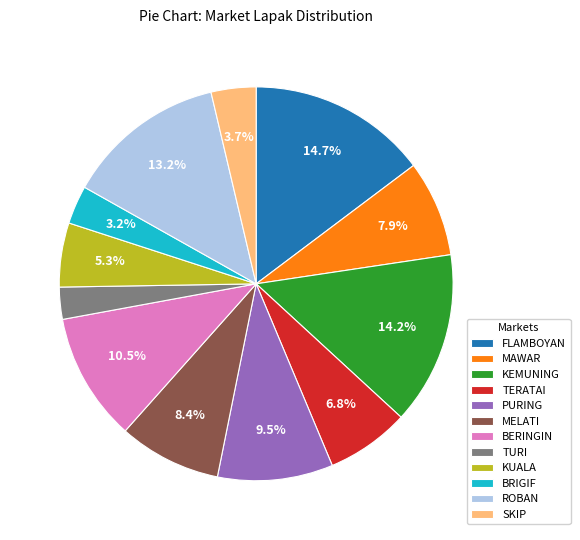

What is the total percentage of TERATAI and BRIGIF?

10.0%